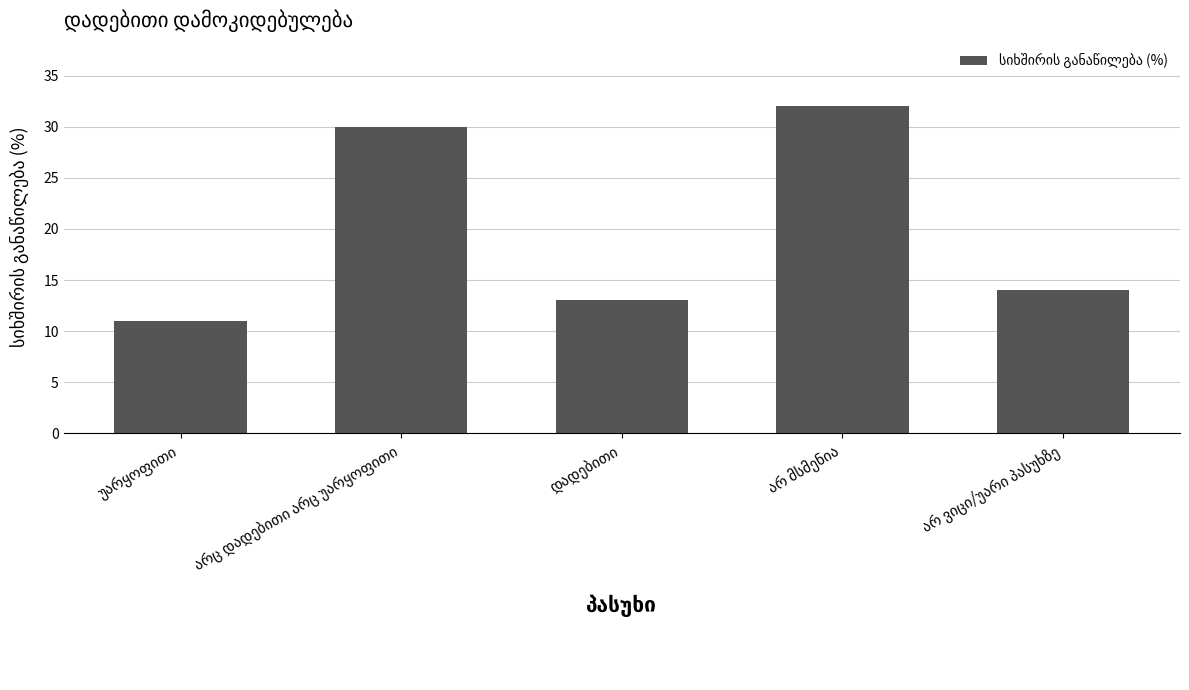

What is the minimum value shown in the chart?

11